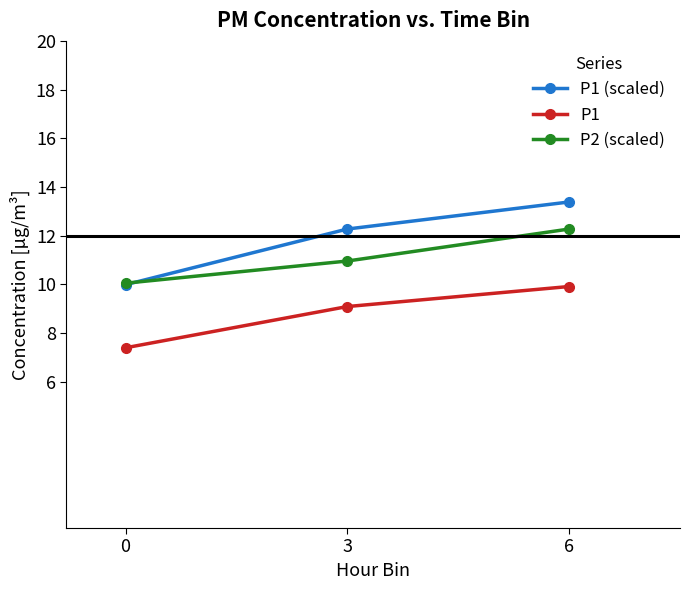

Is this an area chart (filled region under the line)?

No